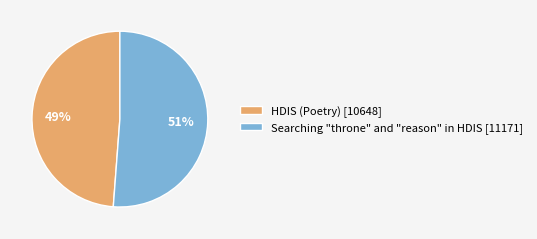

Is there any slice that represents more than half of the pie?

Yes